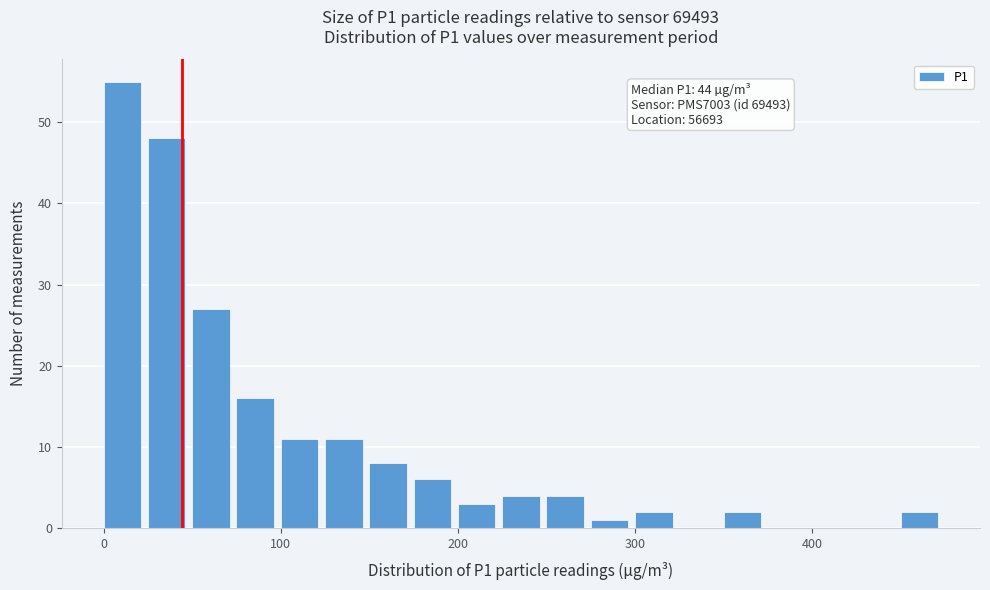

Around what value on the x-axis is the tallest bar? Give the approximate position of its centre, as read against the axis.

10